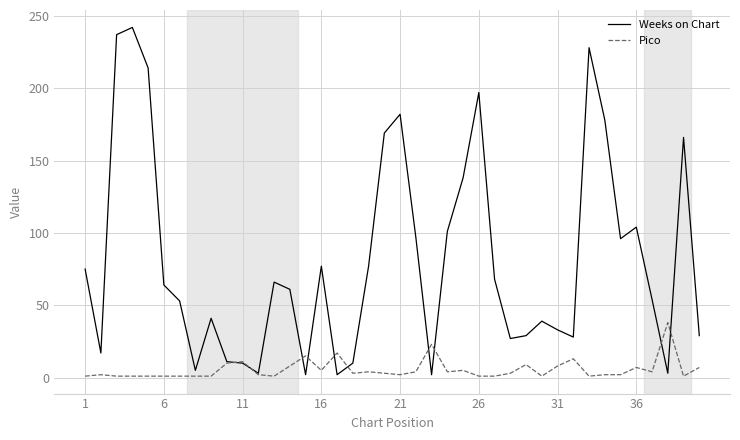

Which series has the largest range (max minus min)?

Weeks on Chart